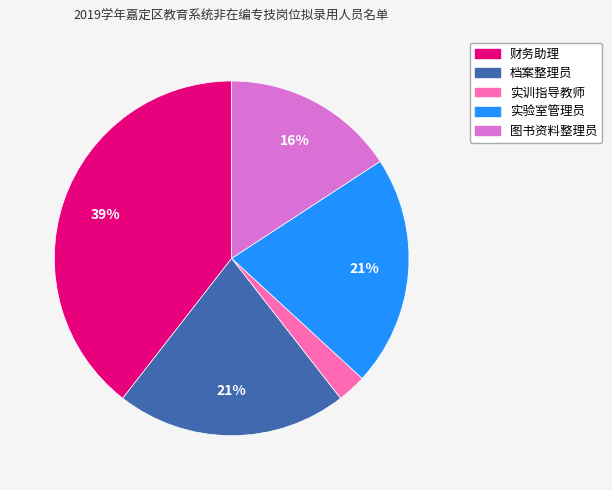

What percentage is the 档案整理员 slice, to the nearest percent?

21%